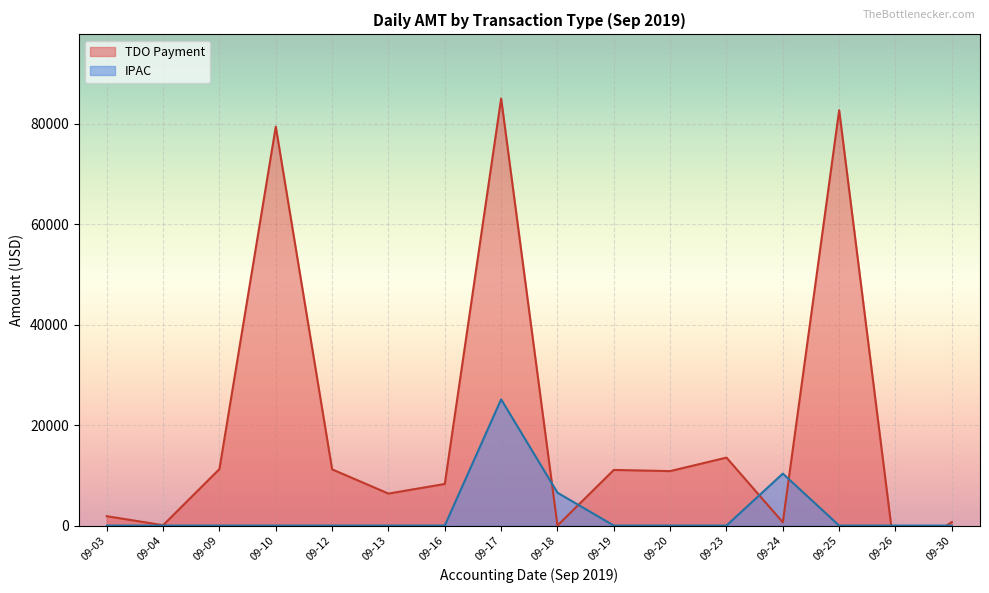

Count the number of categories in the chart.

22